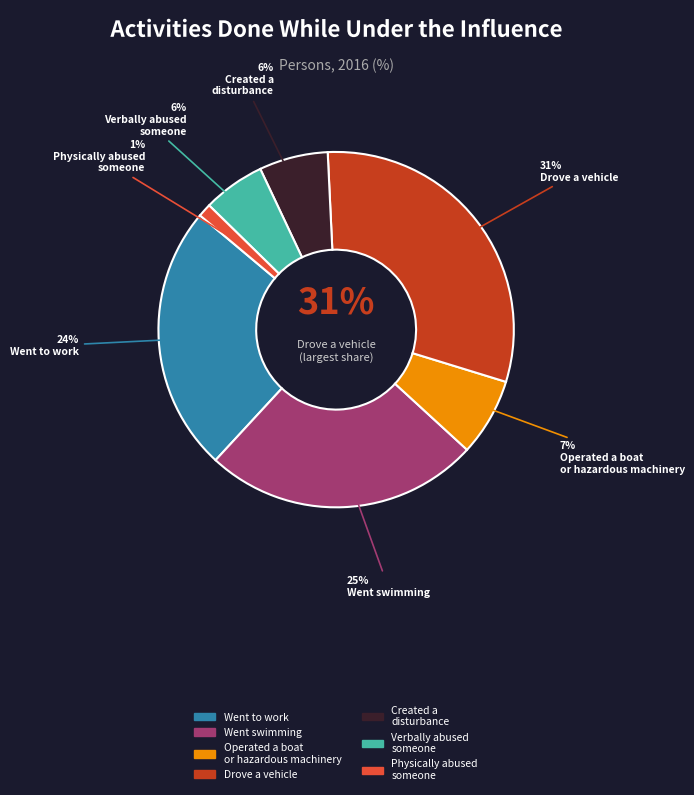

Does Drove a vehicle account for over 50% of the chart?

No